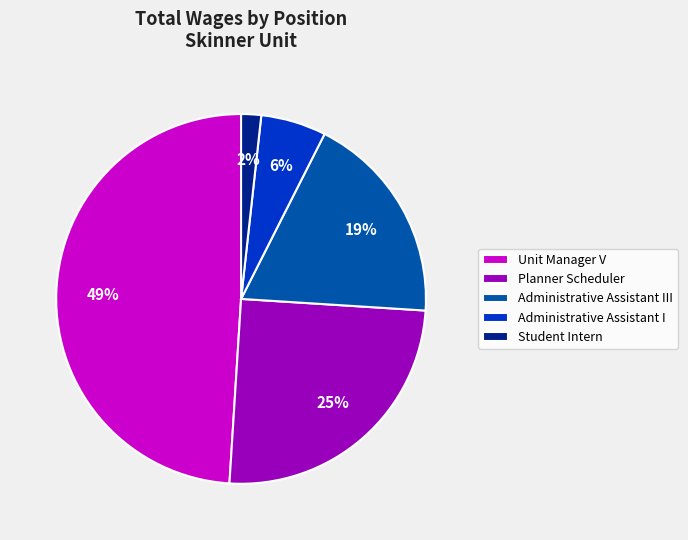

Rank the categories by value from highest to lowest.

Unit Manager V, Planner Scheduler, Administrative Assistant III, Administrative Assistant I, Student Intern